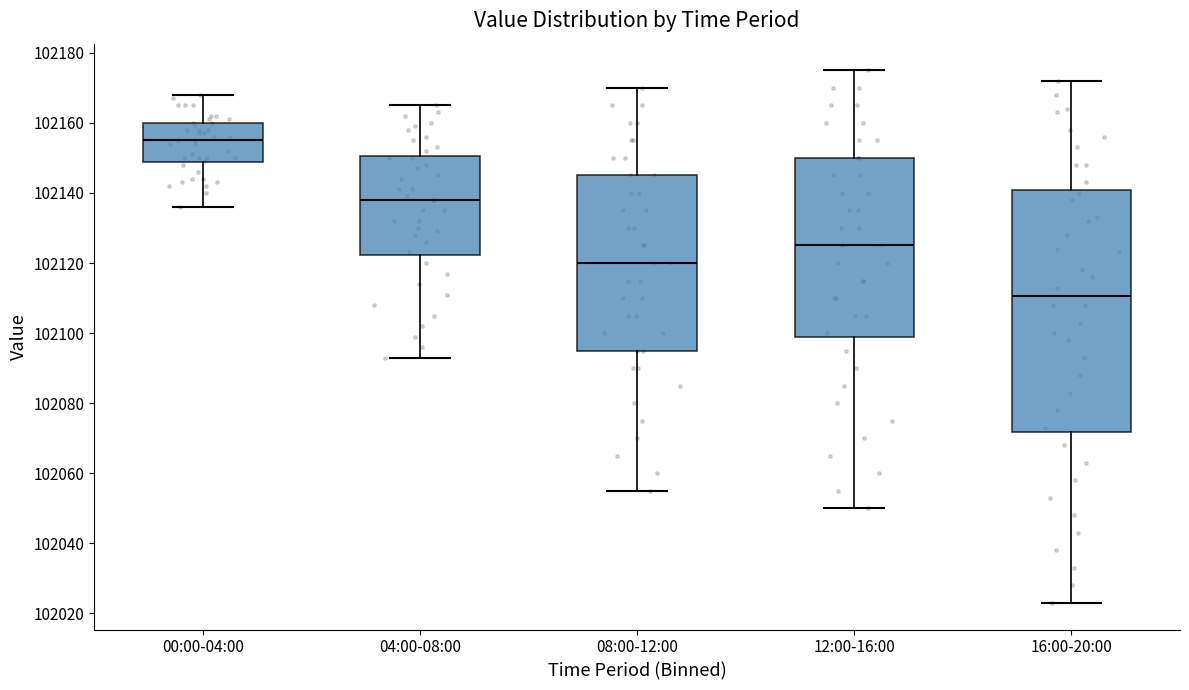

Which box is the tallest, from its lower edge to its upper edge?

16:00-20:00